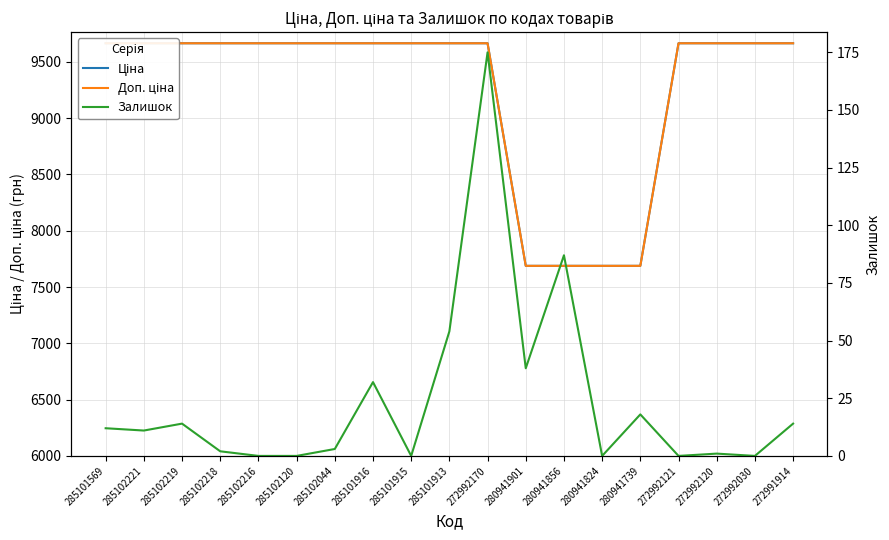

True or false: Ціна and Залишок cross at least once.

False